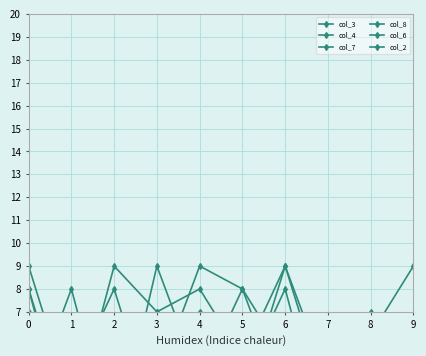

Rank the series by their maximum value, from lowest to highest.

col_3, col_4, col_7, col_8, col_6, col_2